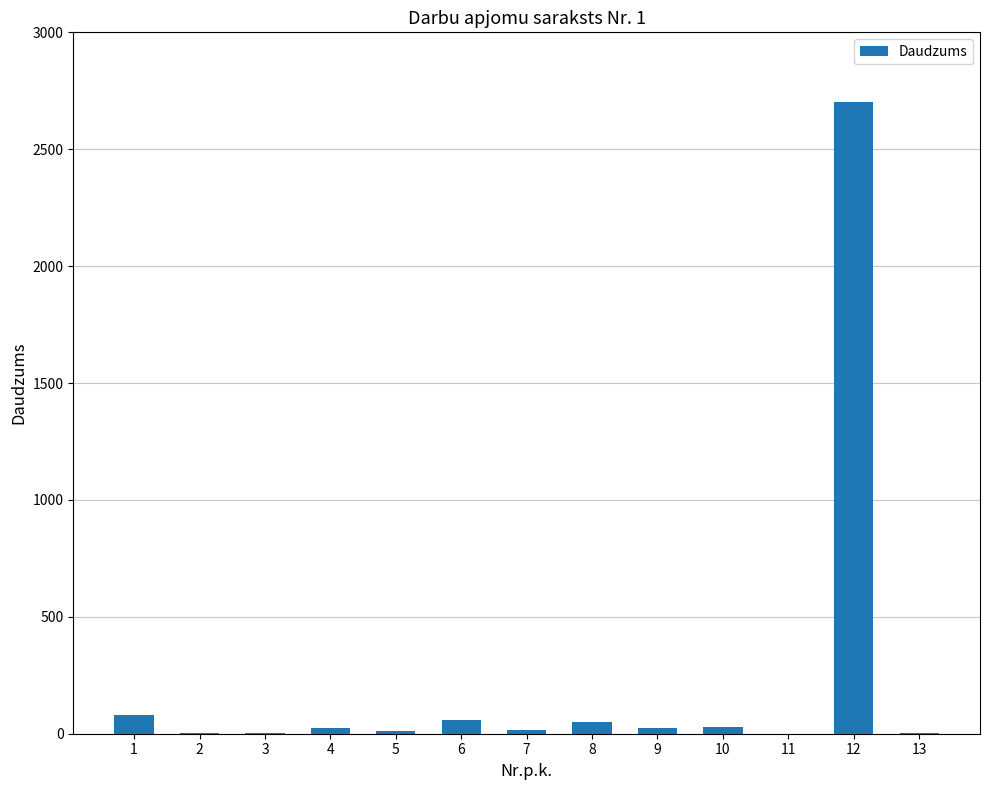

Is it true that the value at 12 is 2700.0?

True